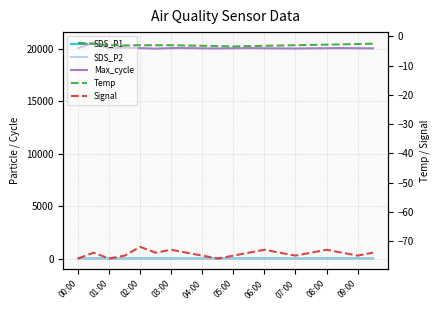

True or false: Max_cycle and SDS_P2 cross at least once.

False